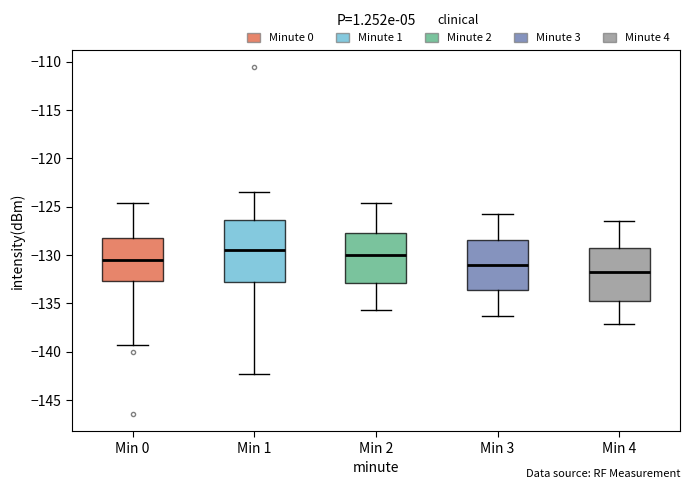

Comparing the boxes themselves (not the whiskers), which one is the tallest?

Min 1